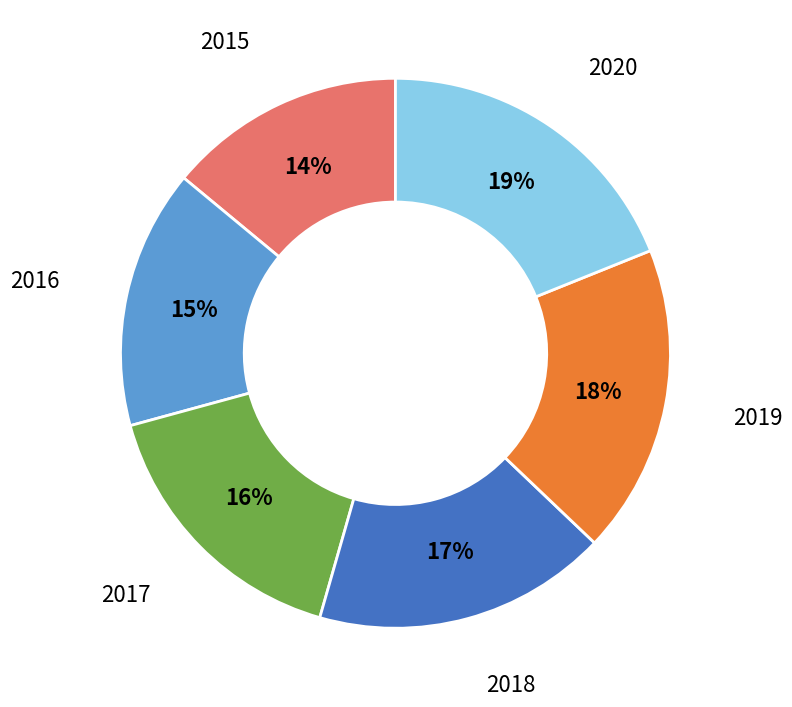

To the nearest percent, what is the difference between the largest and smallest slice percentages?

5%